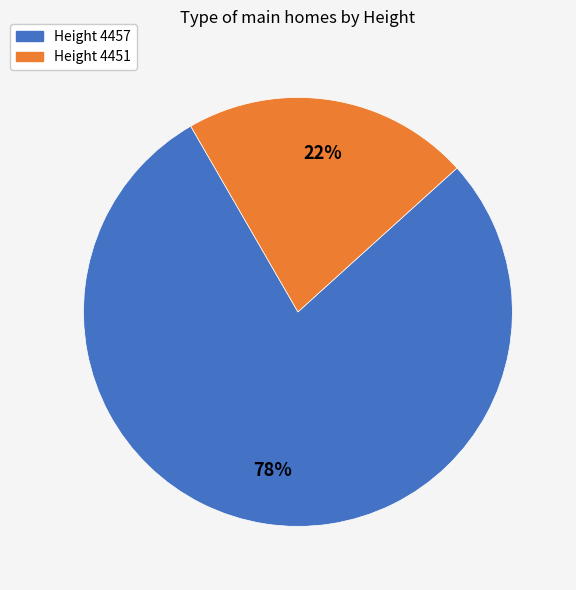

To the nearest percent, what is the average slice percentage?

50%